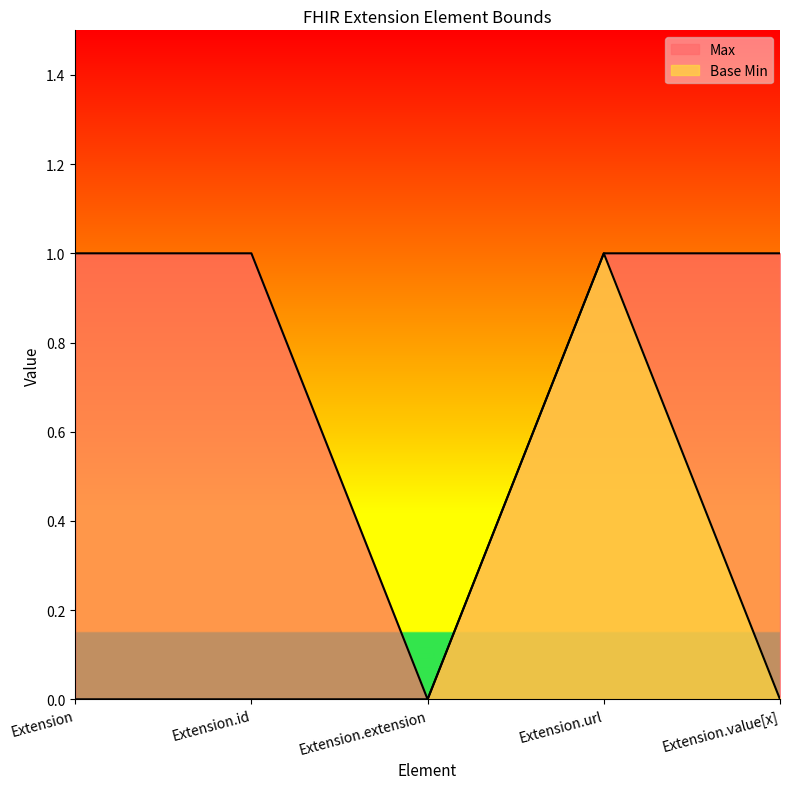

What is the label of the 5th point from the left?

Extension.value[x]